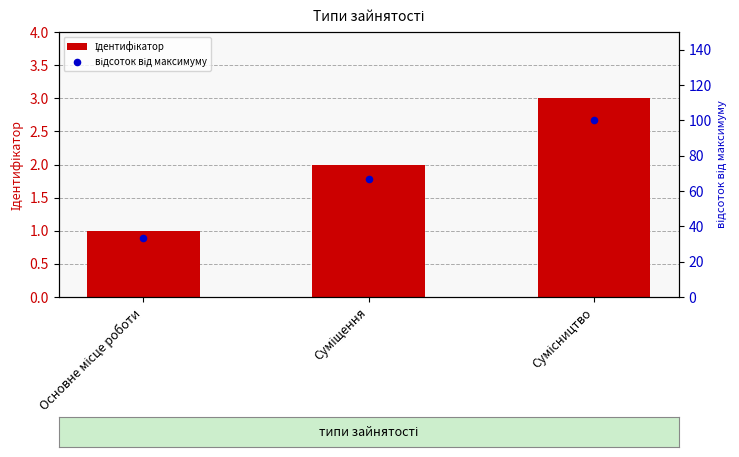

At which category is the sum across all series the highest?

Сумісництво